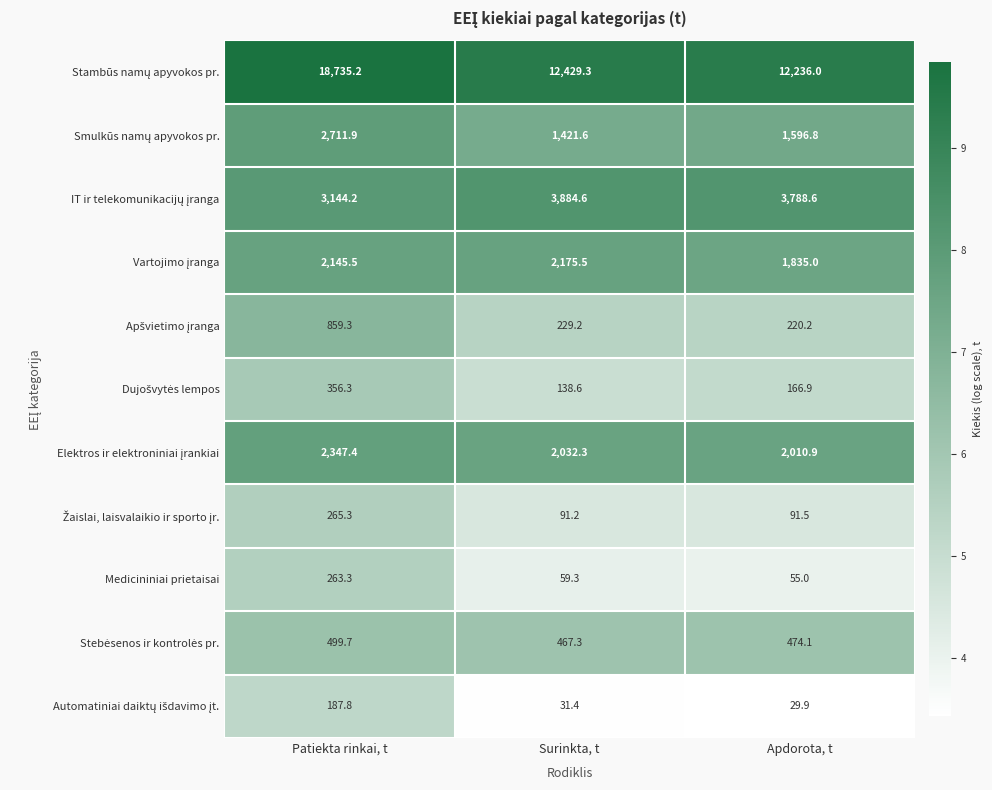

How many series are shown in this chart?

11